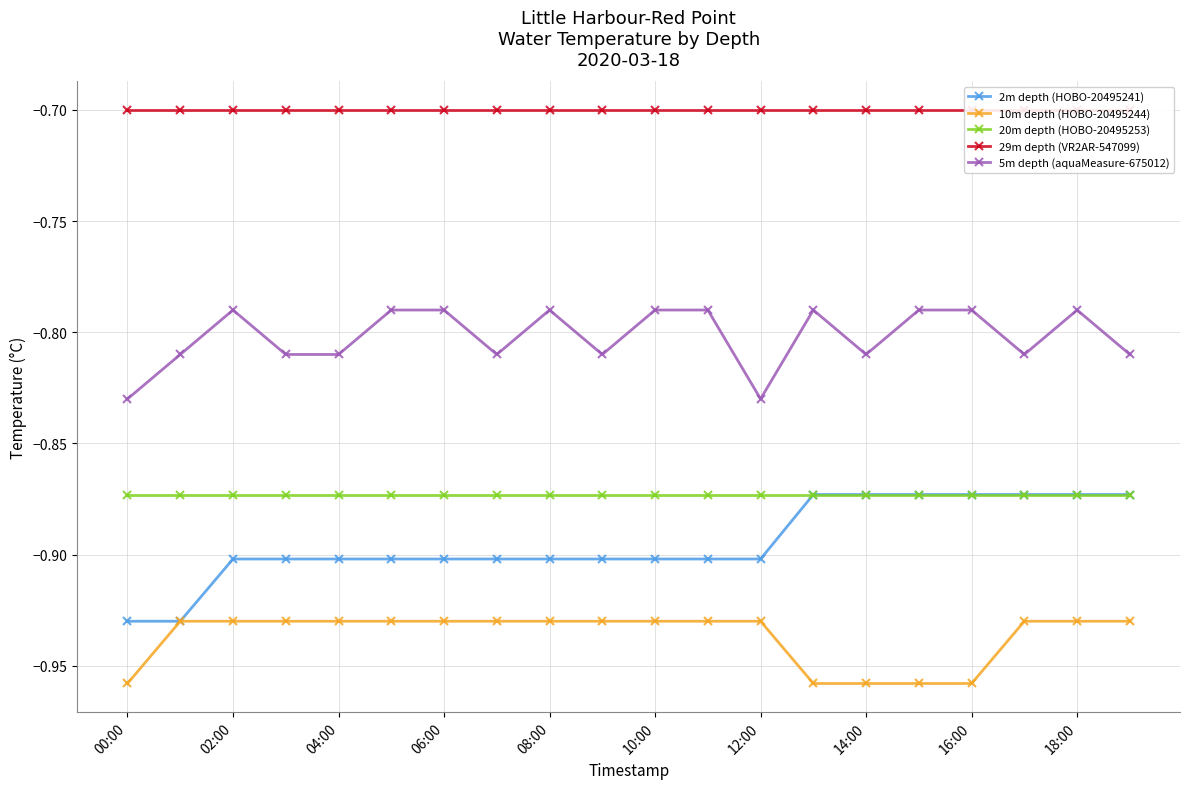

True or false: 20m depth (HOBO-20495253) has a value of -1.3 at 18:00.

False